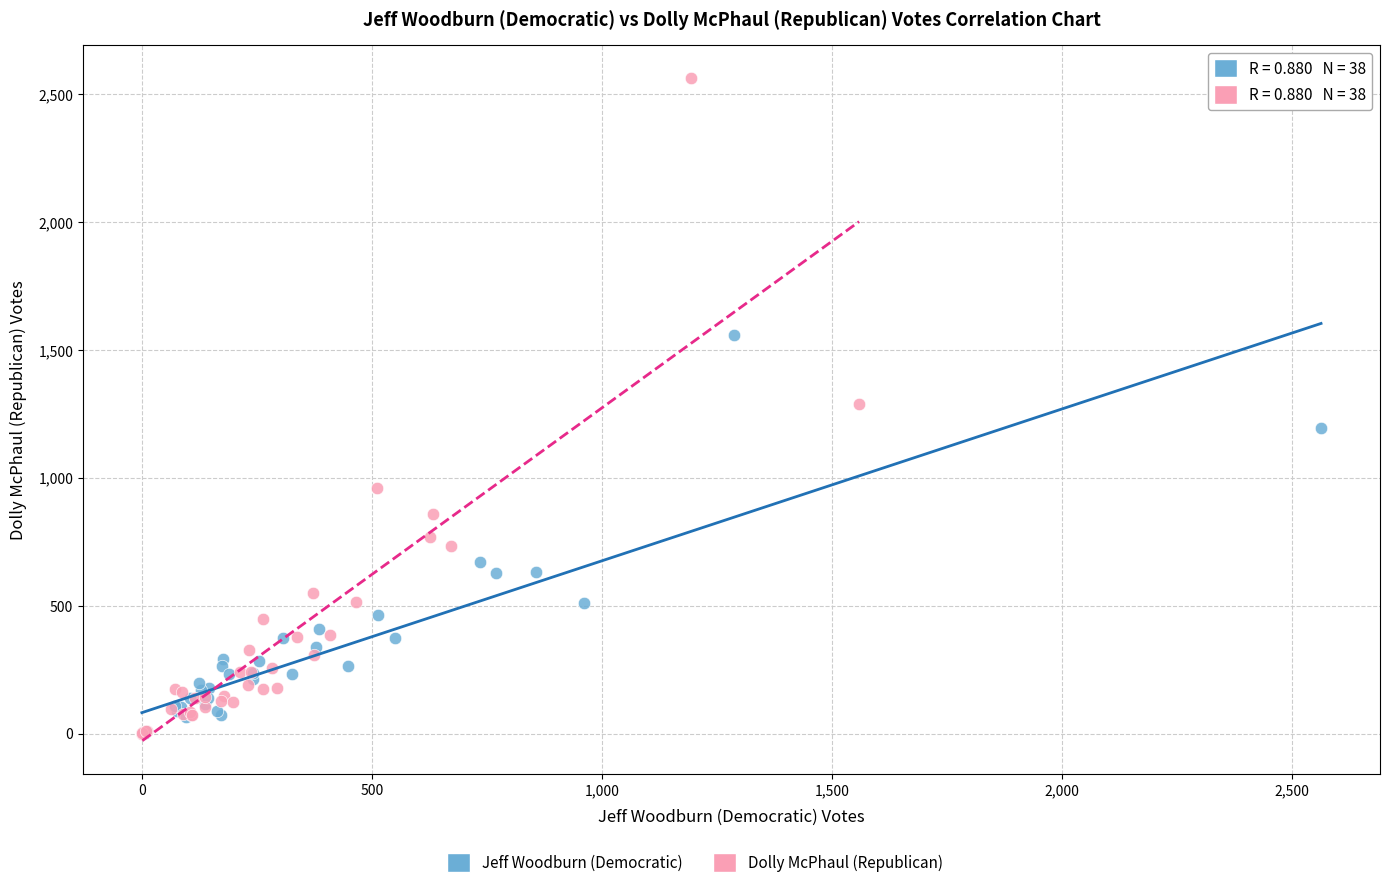

Which series reaches the maximum Y coordinate?

Dolly McPhaul (Republican)